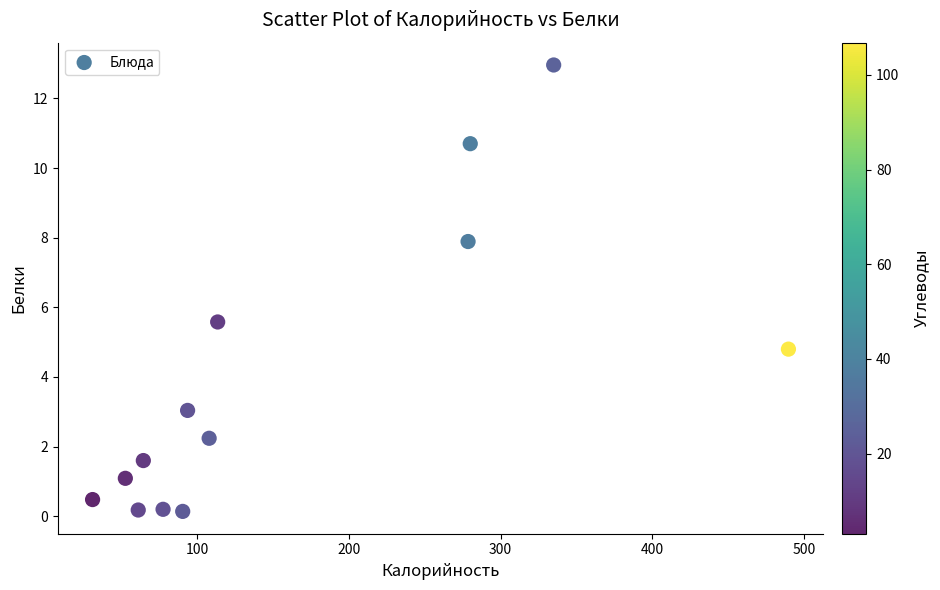

What is the range of X values (max minus min)?

458.4